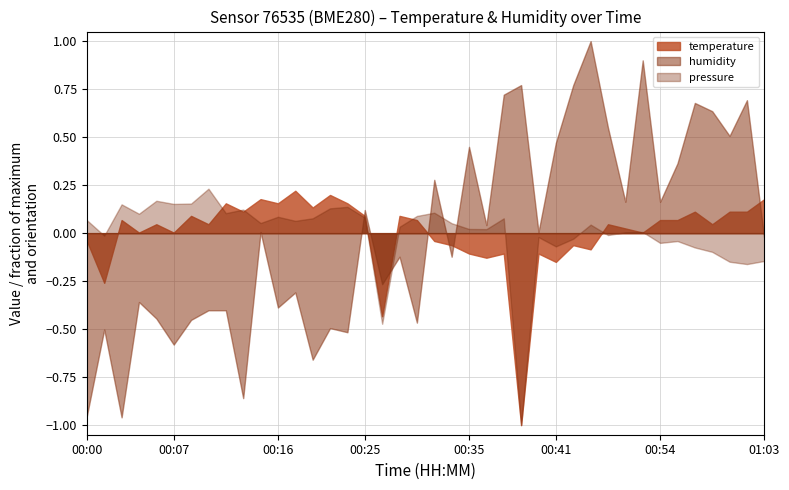

True or false: temperature and humidity intersect in this chart.

True